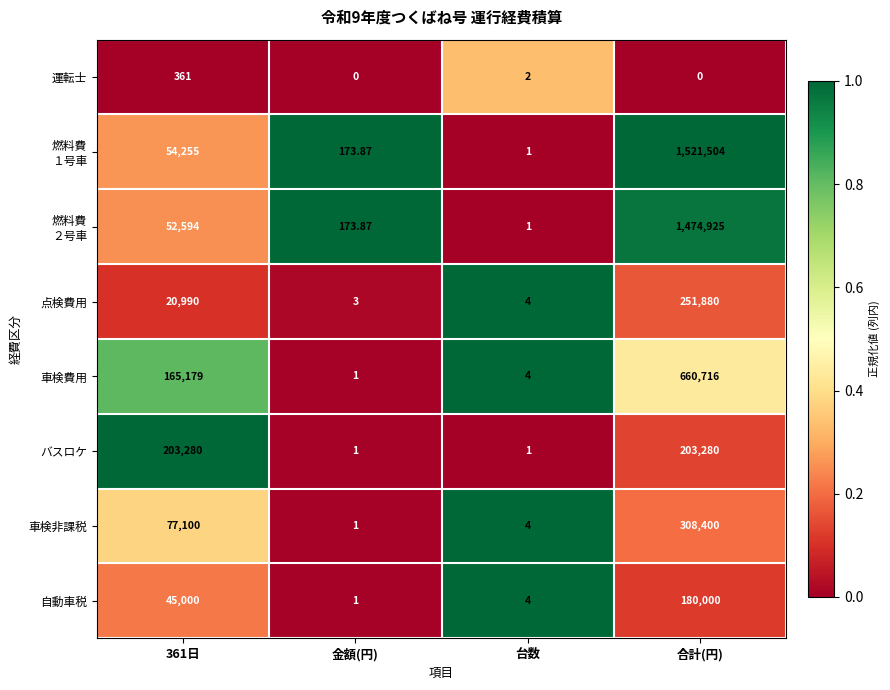

Which category has the lowest value in the 車検非課税 series?

金額(円)